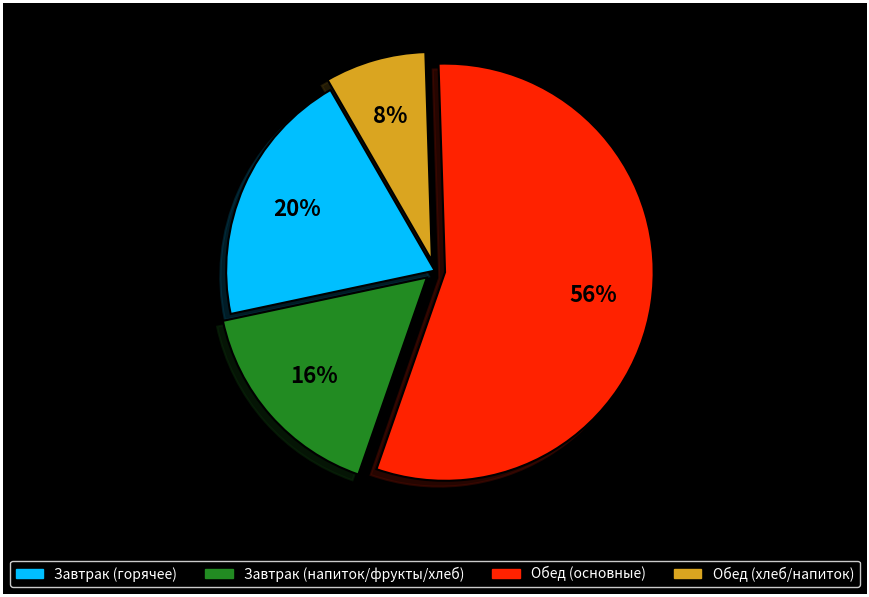

Rank the categories by value from lowest to highest.

Обед (хлеб/напиток), Завтрак (напиток/фрукты/хлеб), Завтрак (горячее), Обед (основные)